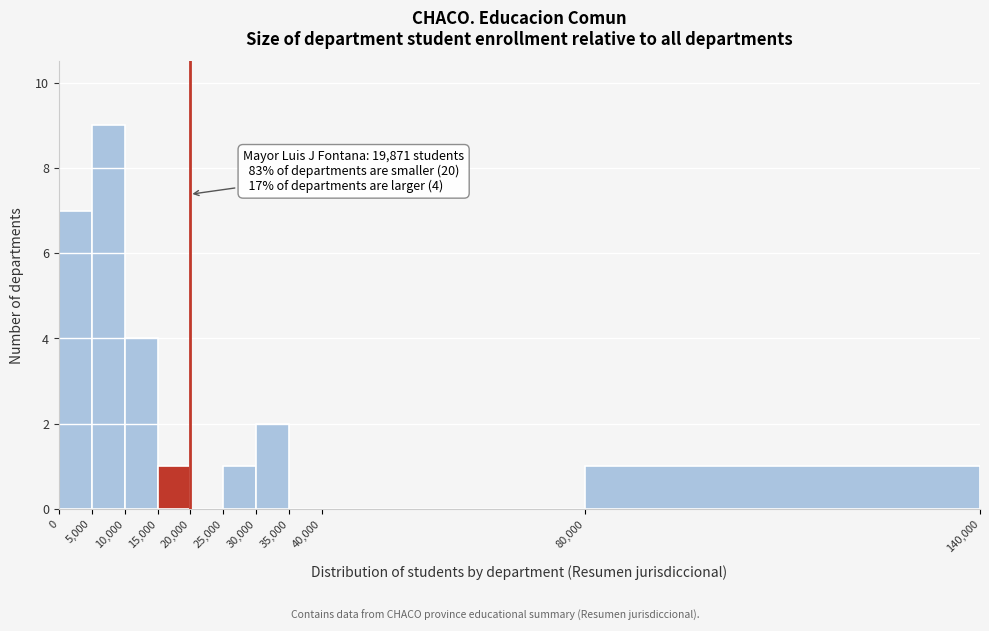

Over which range of the x-axis is the bar tallest?

5,000 to 10,000